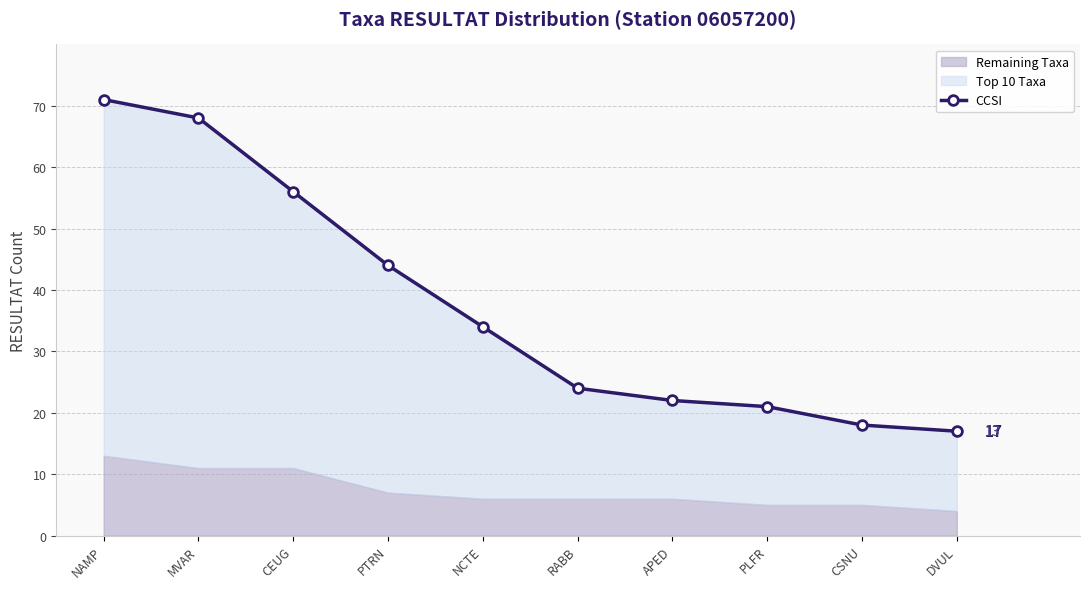

What is the value of the 7th point from the left?

22